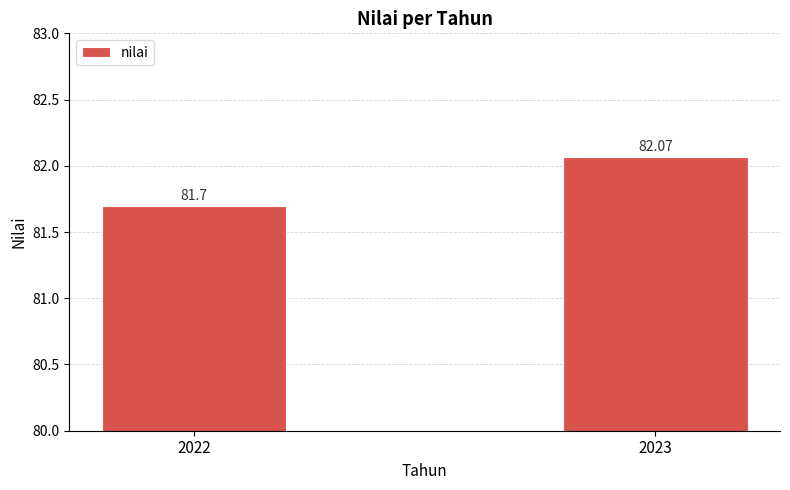

Is it true that the value at 2022 is 42.6?

False